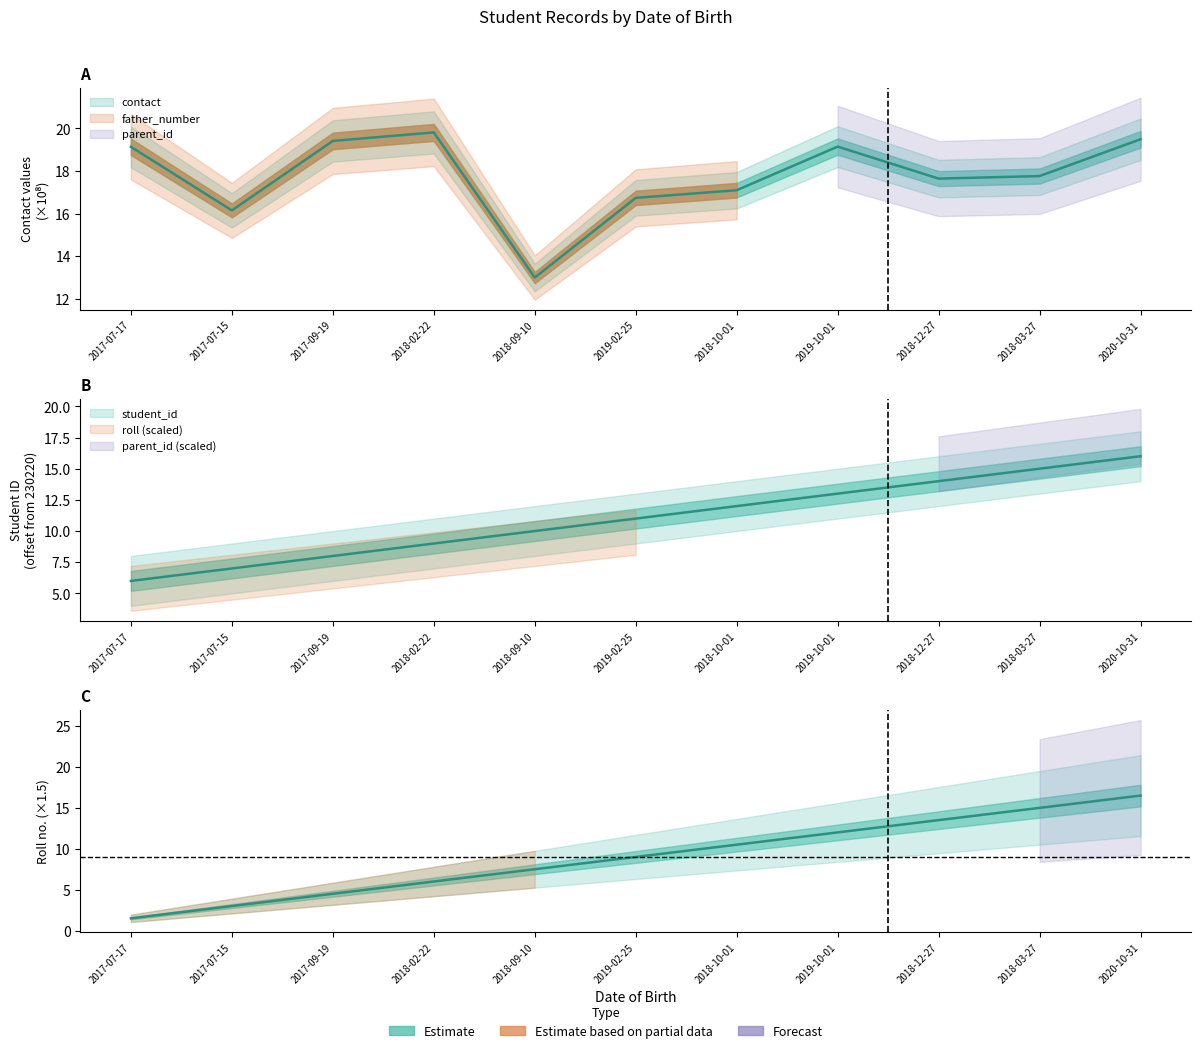

What is the label of the 3rd point from the right?

2018-12-27